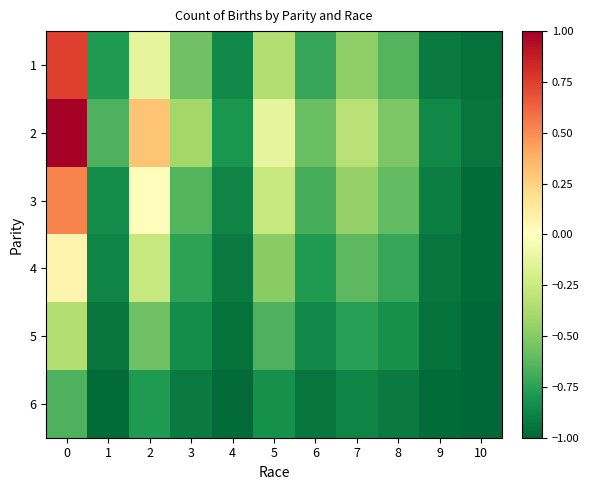

What is the difference between the highest and lowest values at 0?

1.7